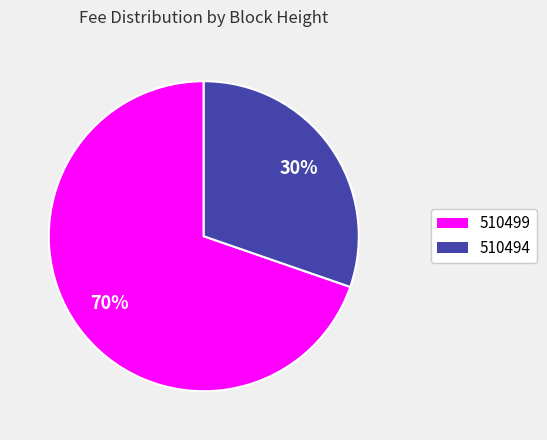

Is there a majority slice in this chart?

Yes